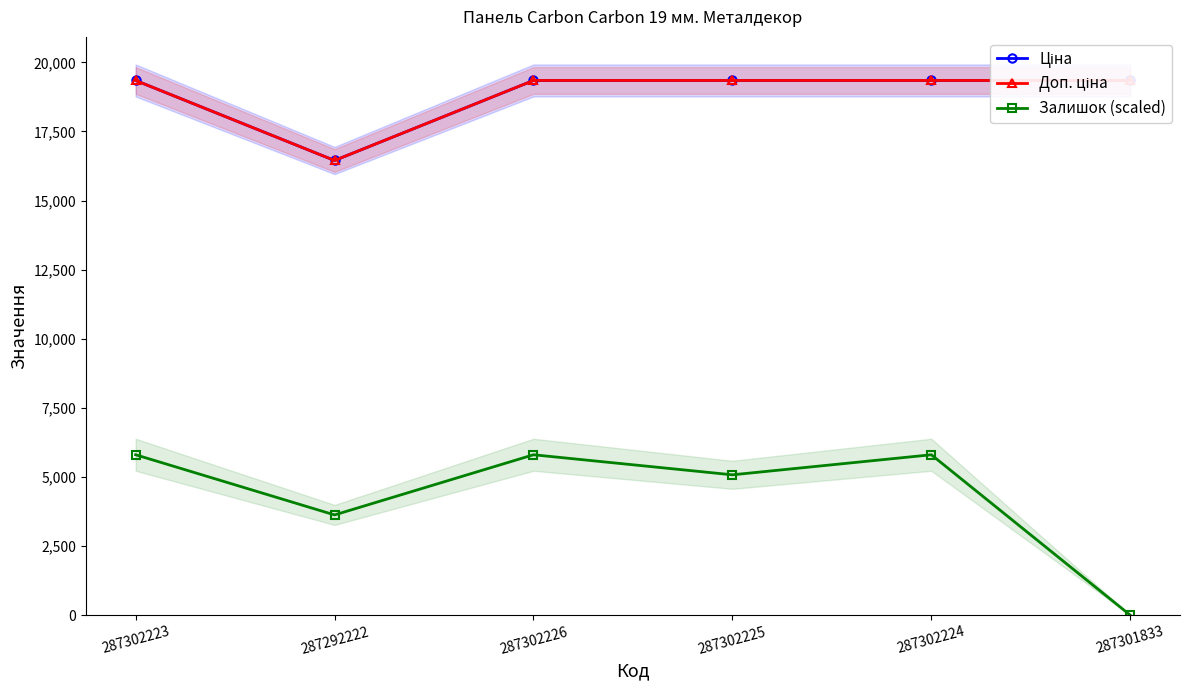

Where is Ціна nearest to the value 17895?

287292222